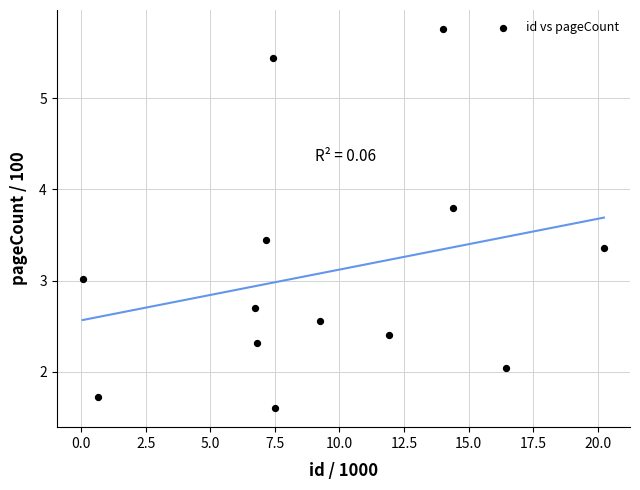

What is the range of Y values (max minus min)?

4.2